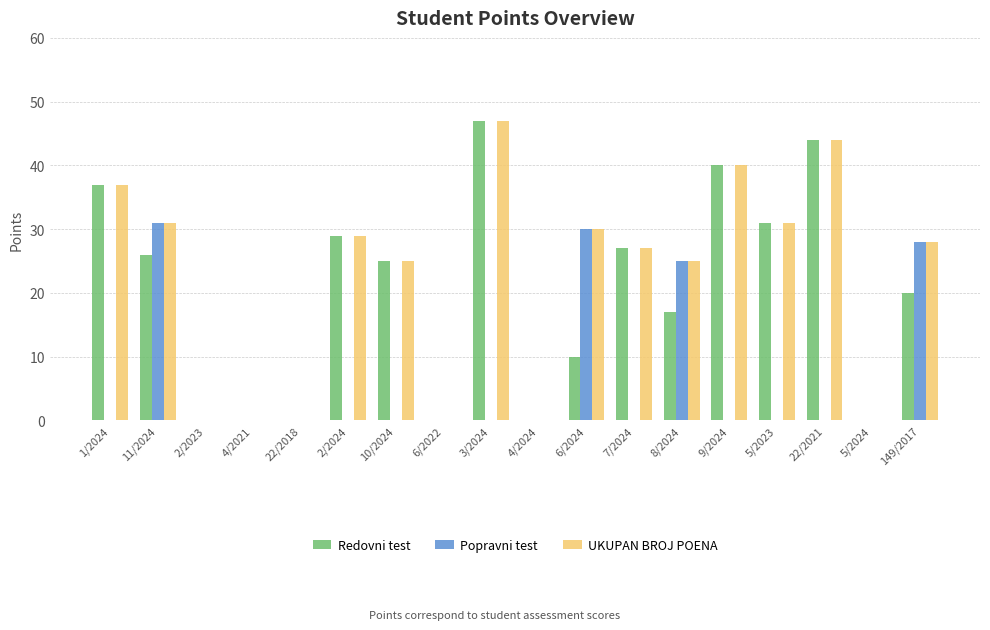

Is the value of Popravni test at 8/2024 greater than the value of Redovni test at 4/2024?

Yes